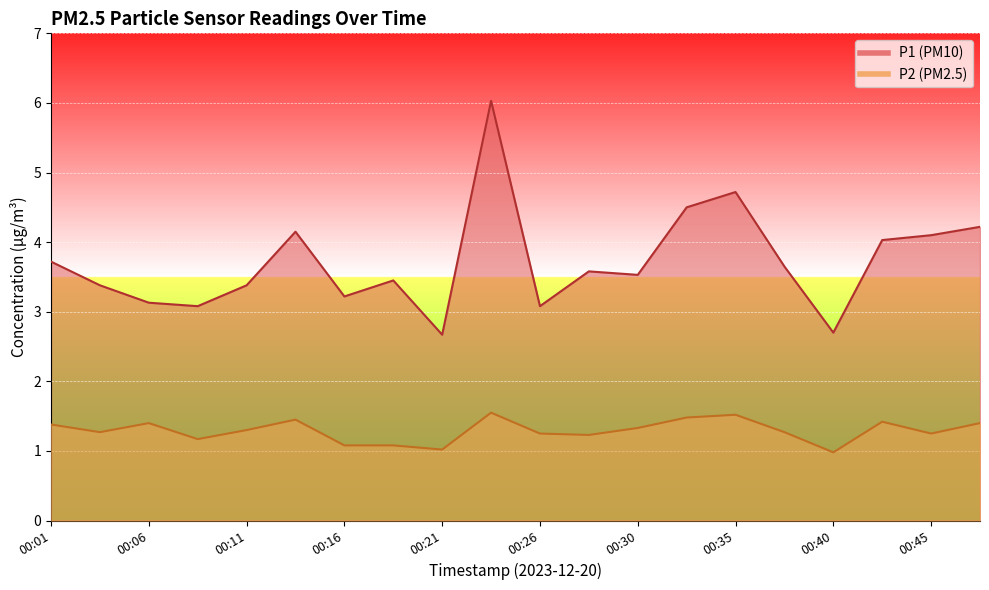

The value of P1 at 00:47 is 6.4. True or false?

False